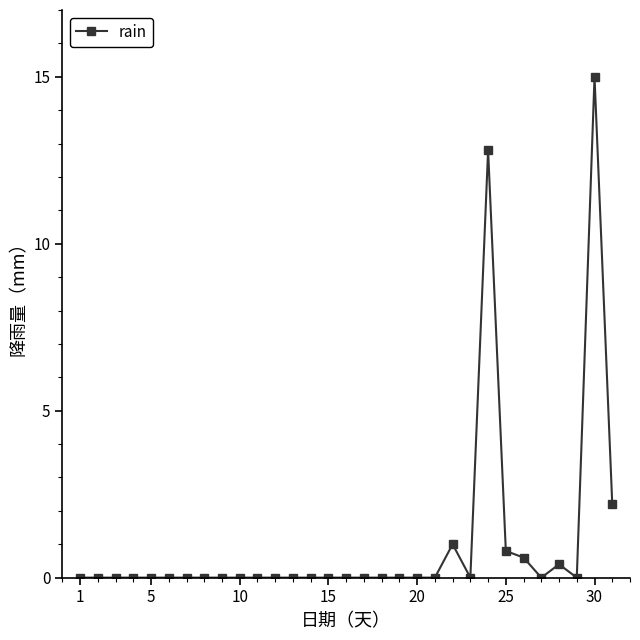

What is the average value?

1.1